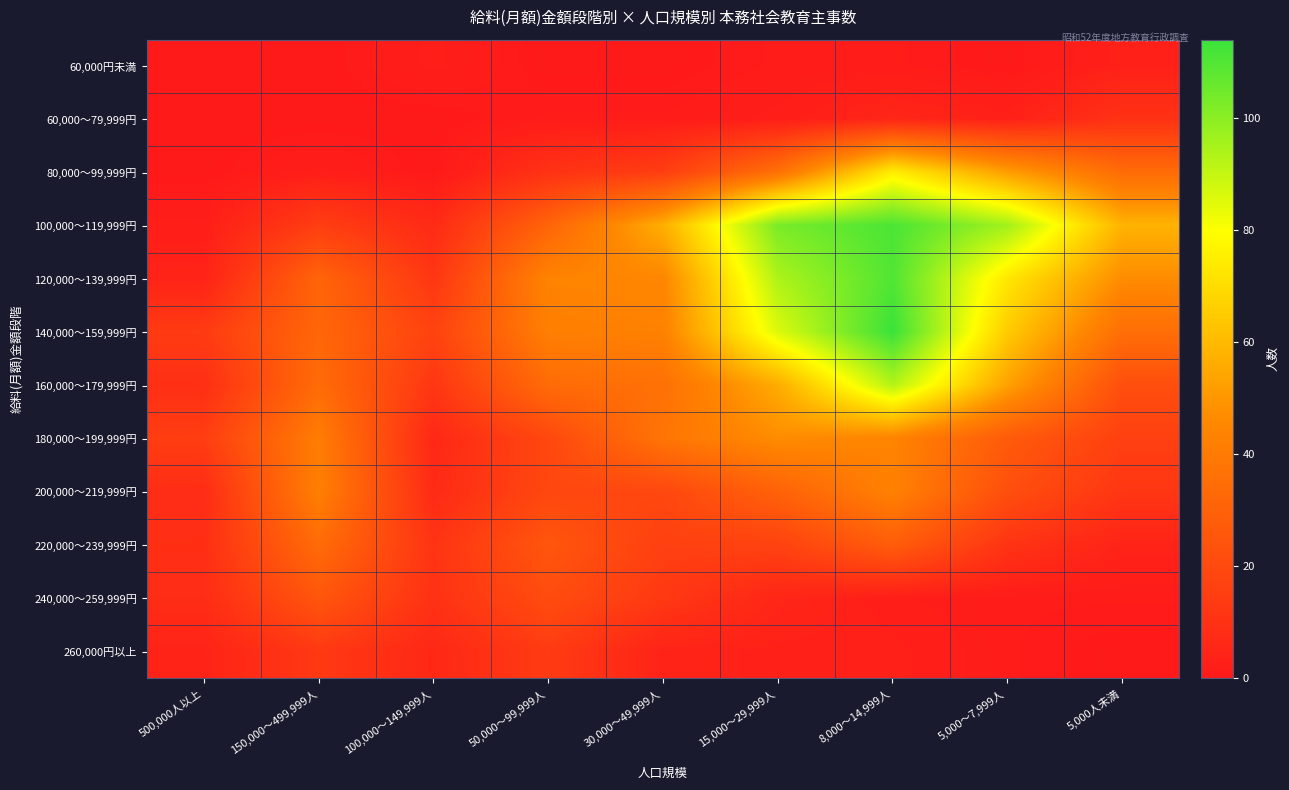

At 5,000～7,999人, list the series in order from smallest to largest.

60,000円未満, 240,000～259,999円, 260,000円以上, 60,000～79,999円, 220,000～239,999円, 200,000～219,999円, 180,000～199,999円, 80,000～99,999円, 160,000～179,999円, 140,000～159,999円, 120,000～139,999円, 100,000～119,999円